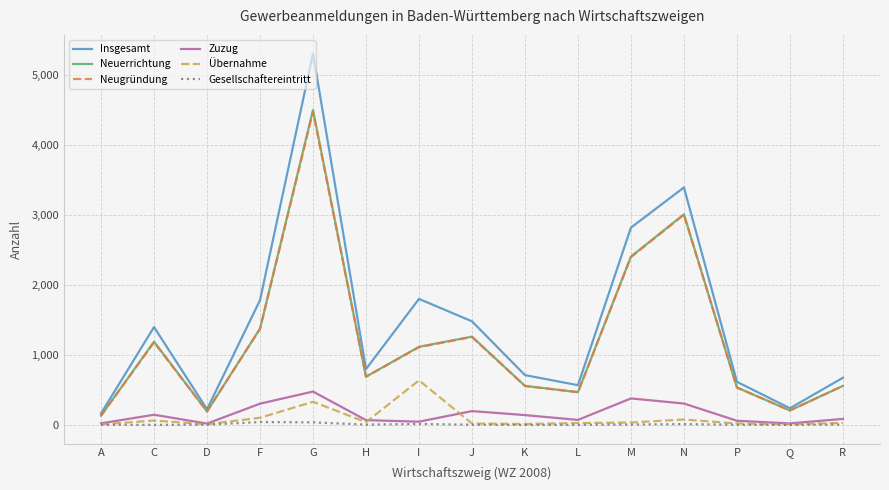

Is the value of Gesellschaftereintritt at G greater than the value of Neuerrichtung at F?

No